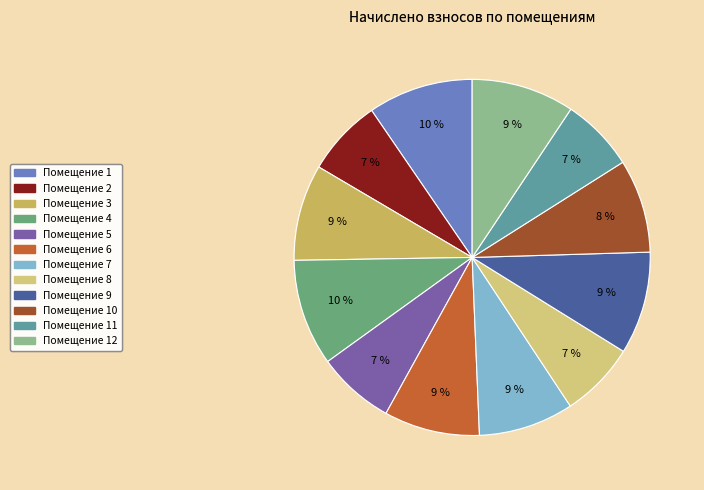

Count the number of slices in the pie.

12